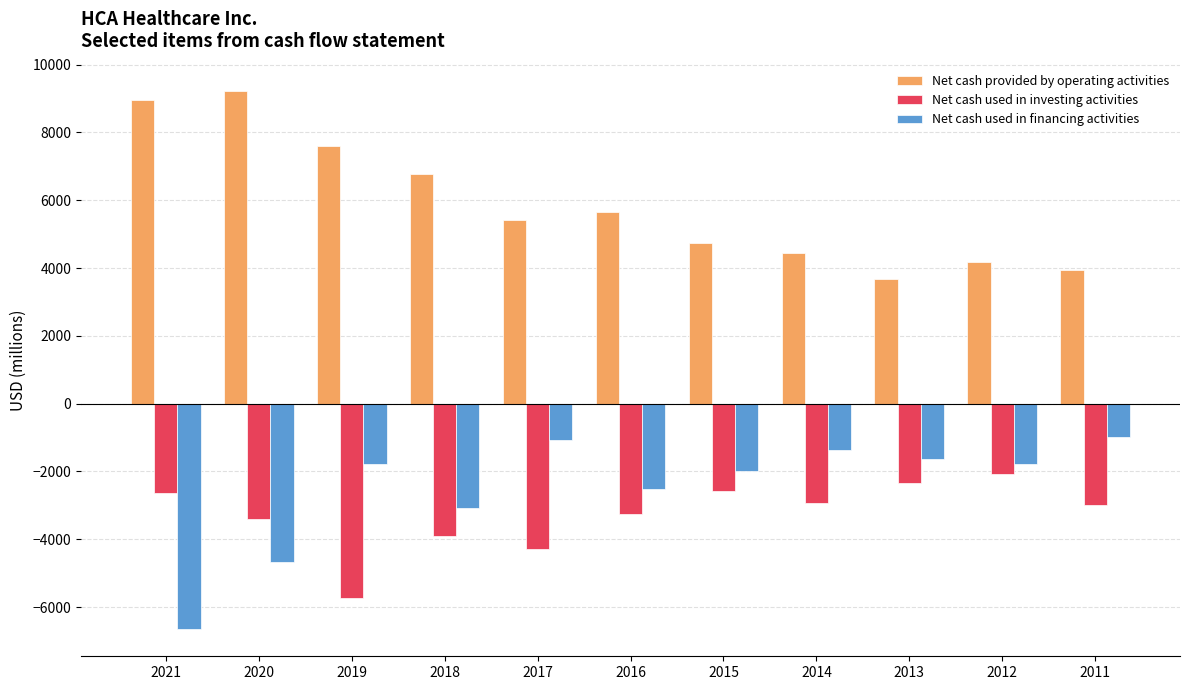

Is it true that Net cash used in financing activities equals -1378 at 2014?

True